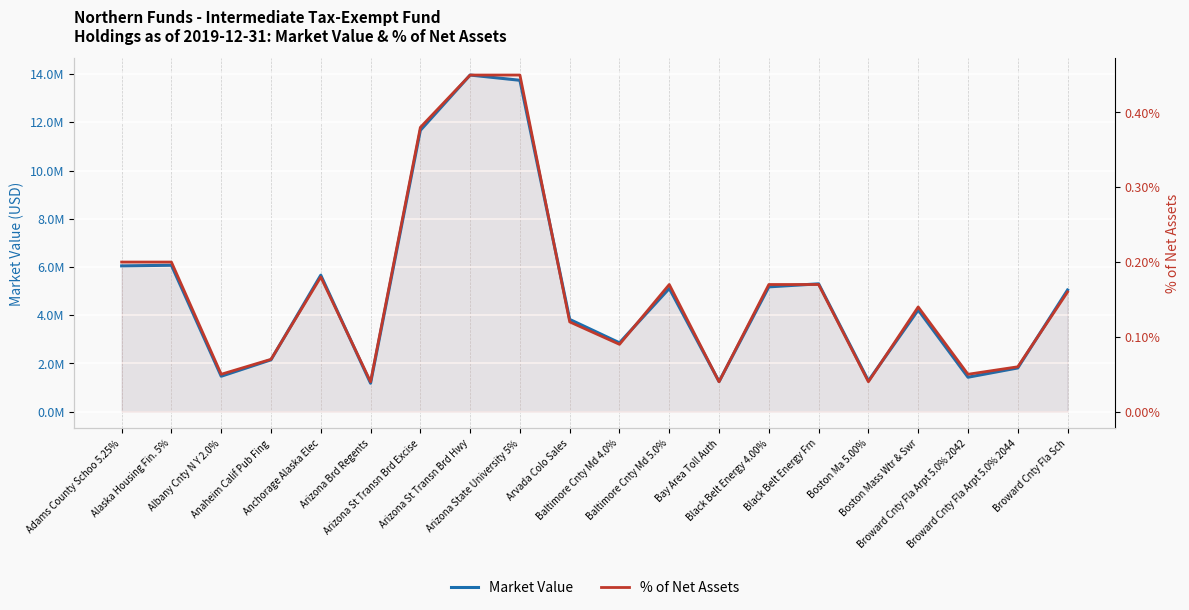

What position from the left is Arizona St Transn Brd Excise?

7